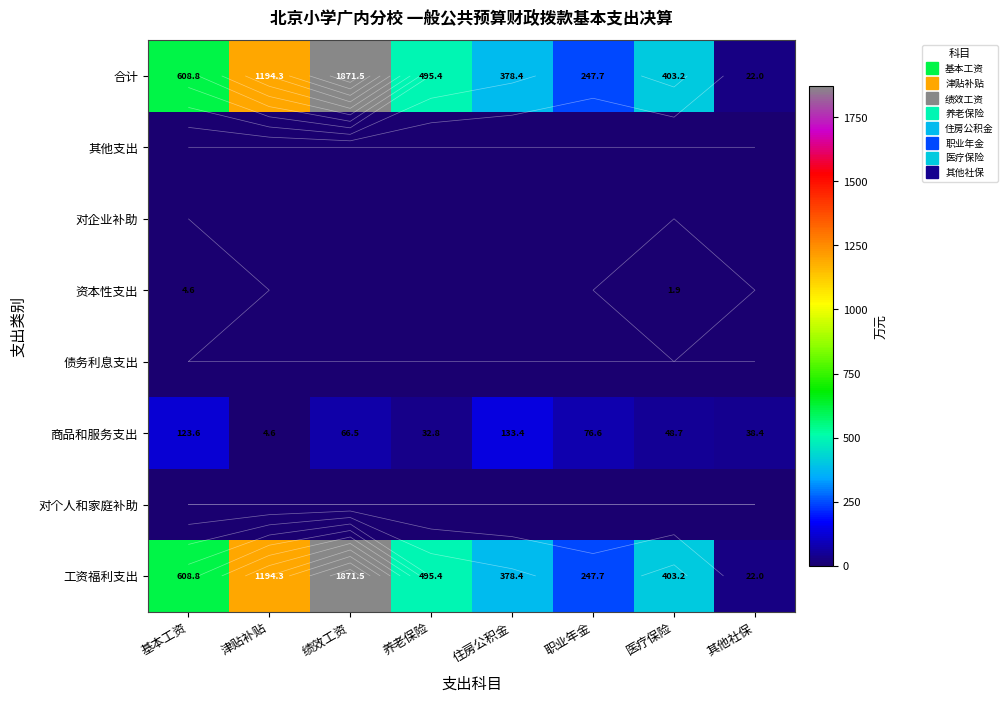

Which series has the largest range (max minus min)?

工资福利支出